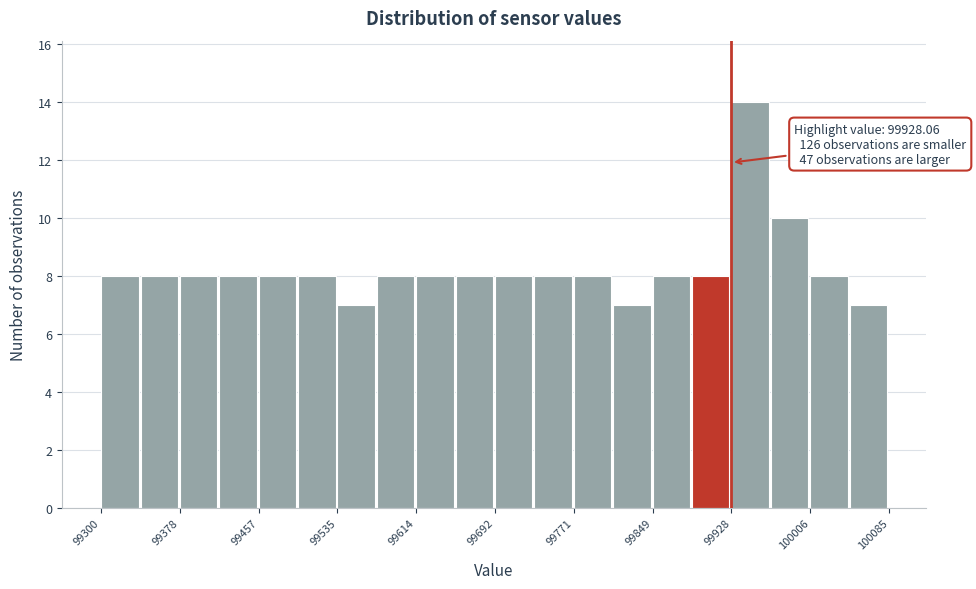

Around what value on the x-axis is the tallest bar? Give the approximate position of its centre, as read against the axis.

99950